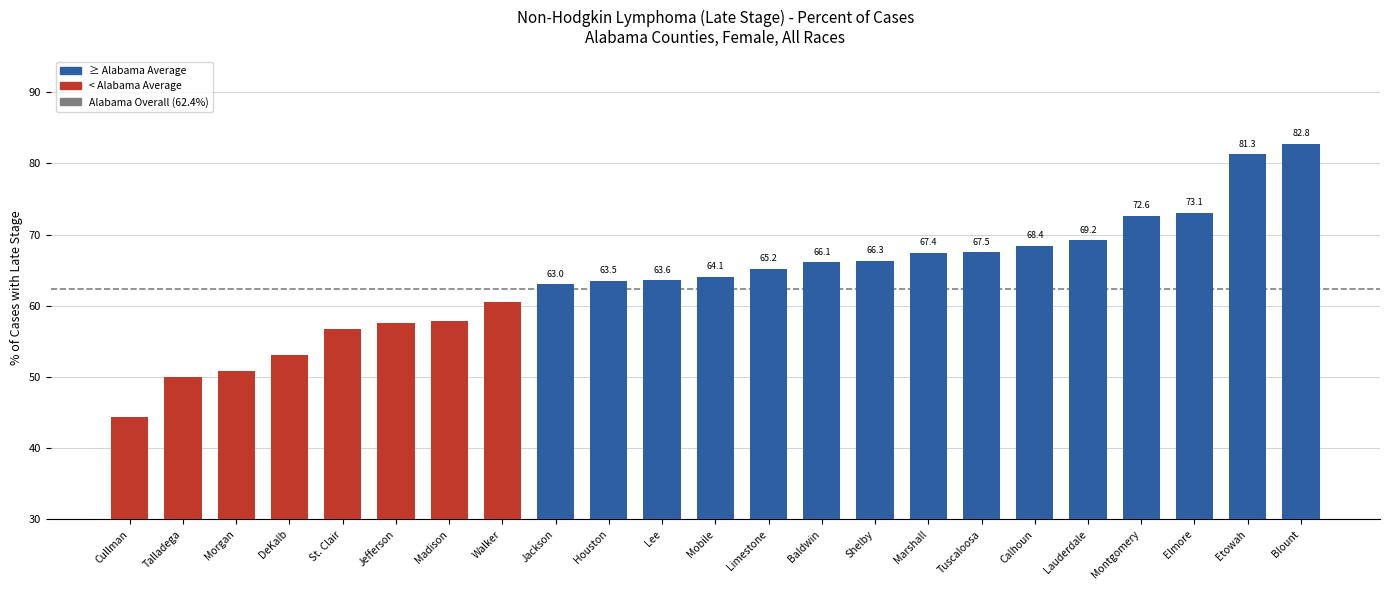

At which label does the data first exceed 64?

Mobile